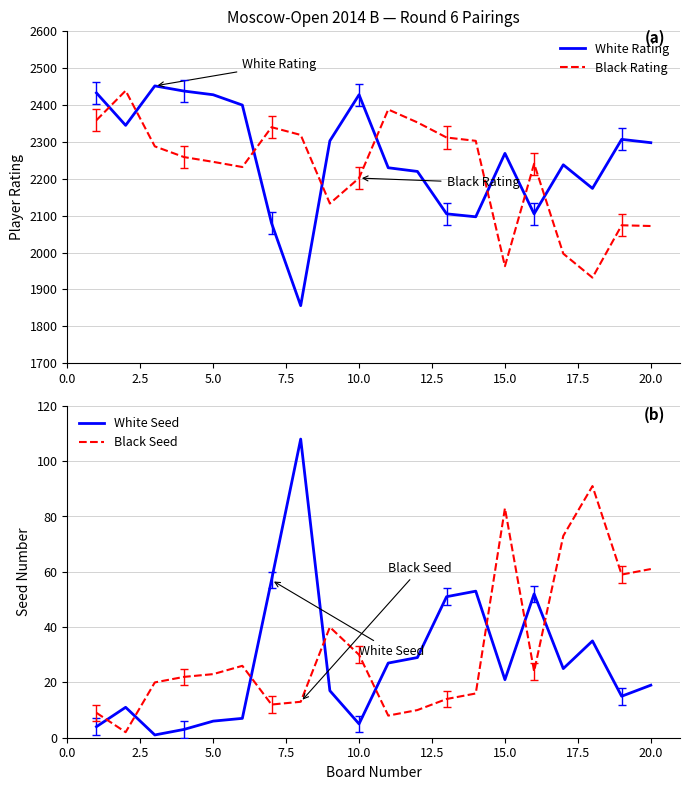

True or false: Black Rating has more than 2 points higher than both neighbors.

True